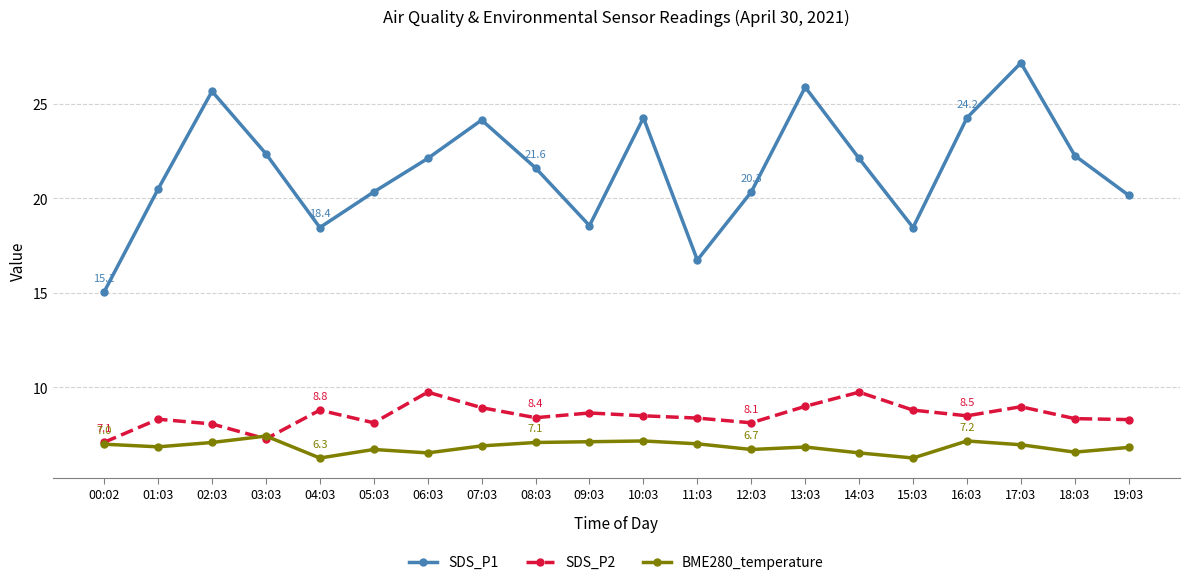

At which label does SDS_P1 reach its peak?

17:03